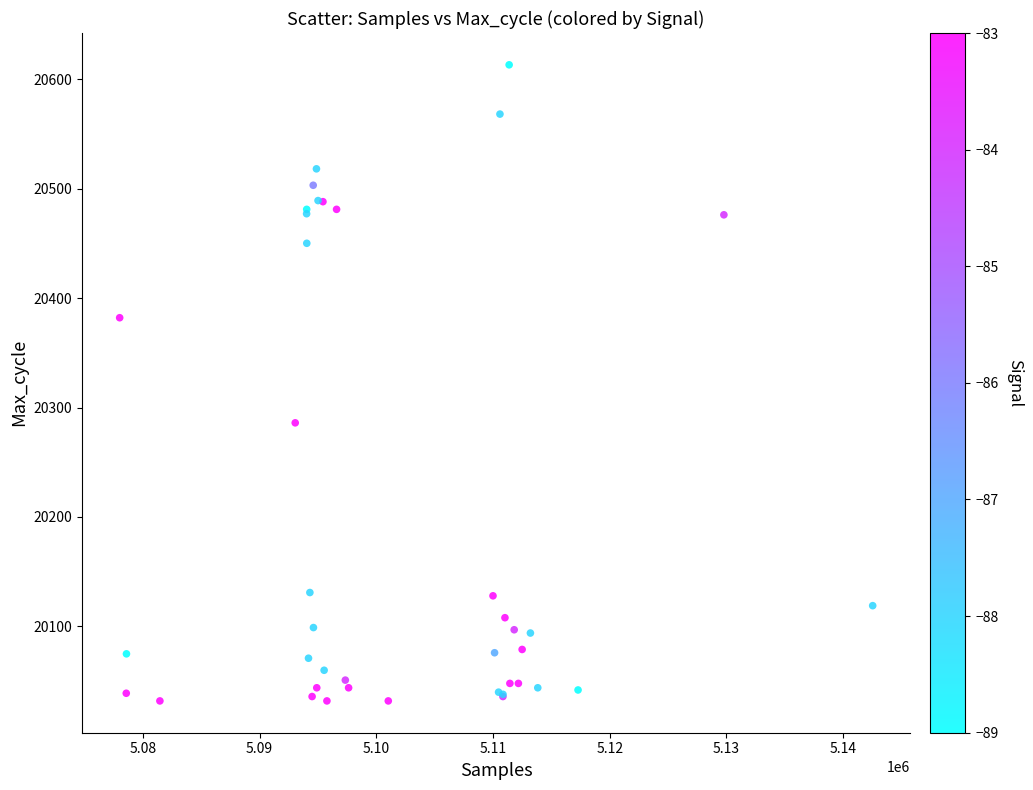

What Y value in the scatter plot is closest to 20322?

20286